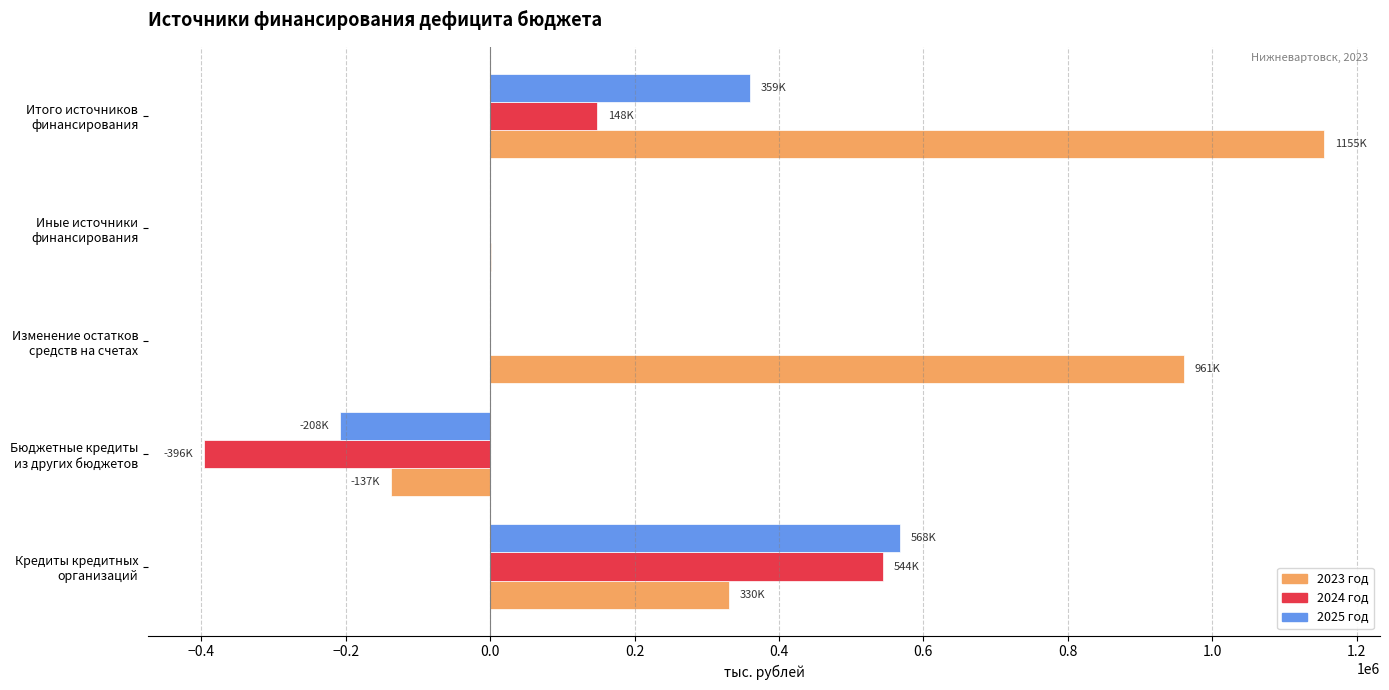

At which label does 2025 год reach its peak?

Кредиты кредитных
организаций